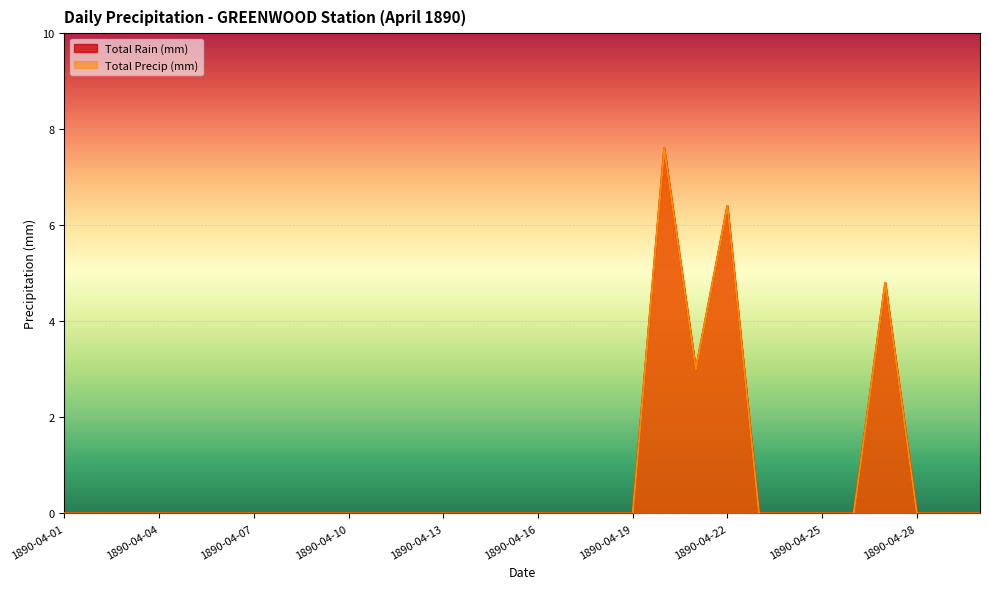

Which series has the largest total across all categories?

Total Rain (mm)